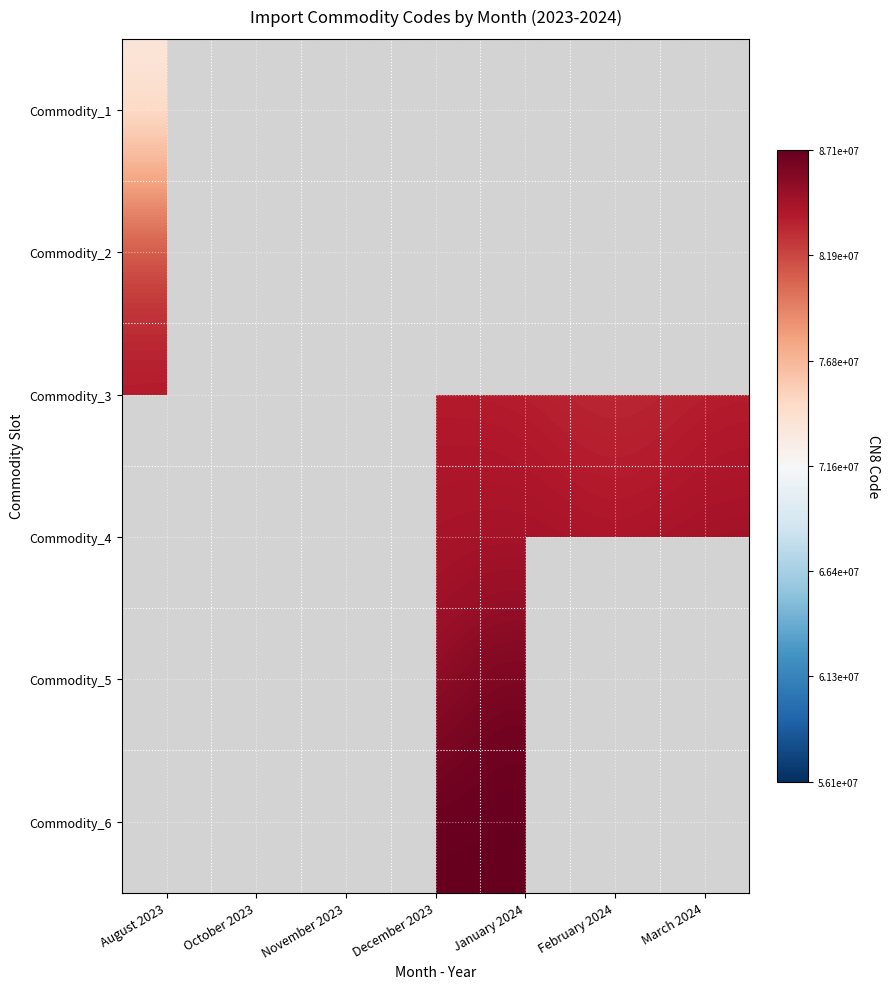

What is the minimum value shown in the chart?

56090000.0